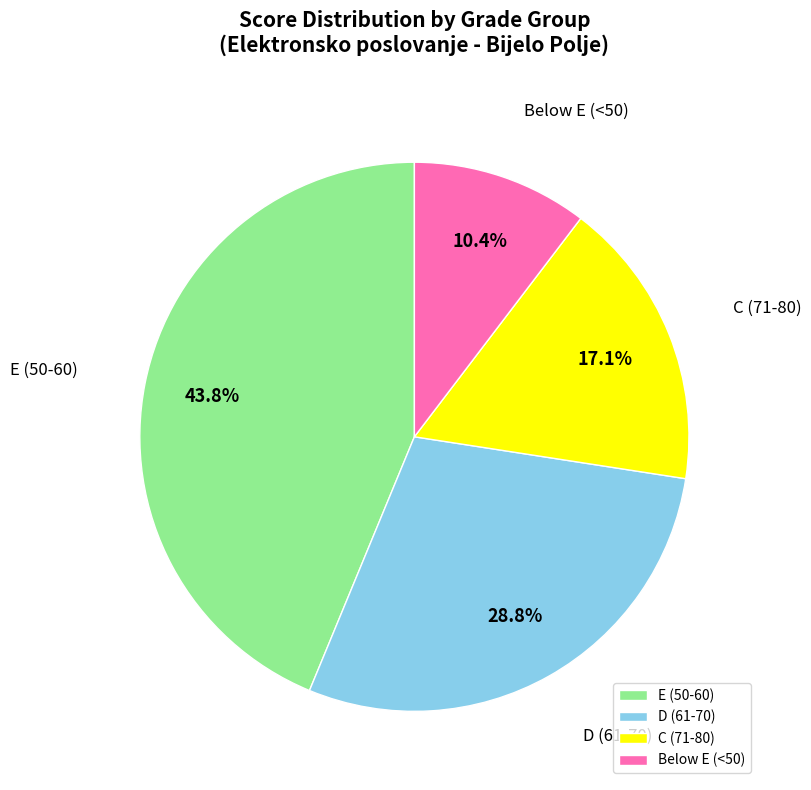

What is the ratio of the value at E (50-60) to the value at C (71-80)?

2.6